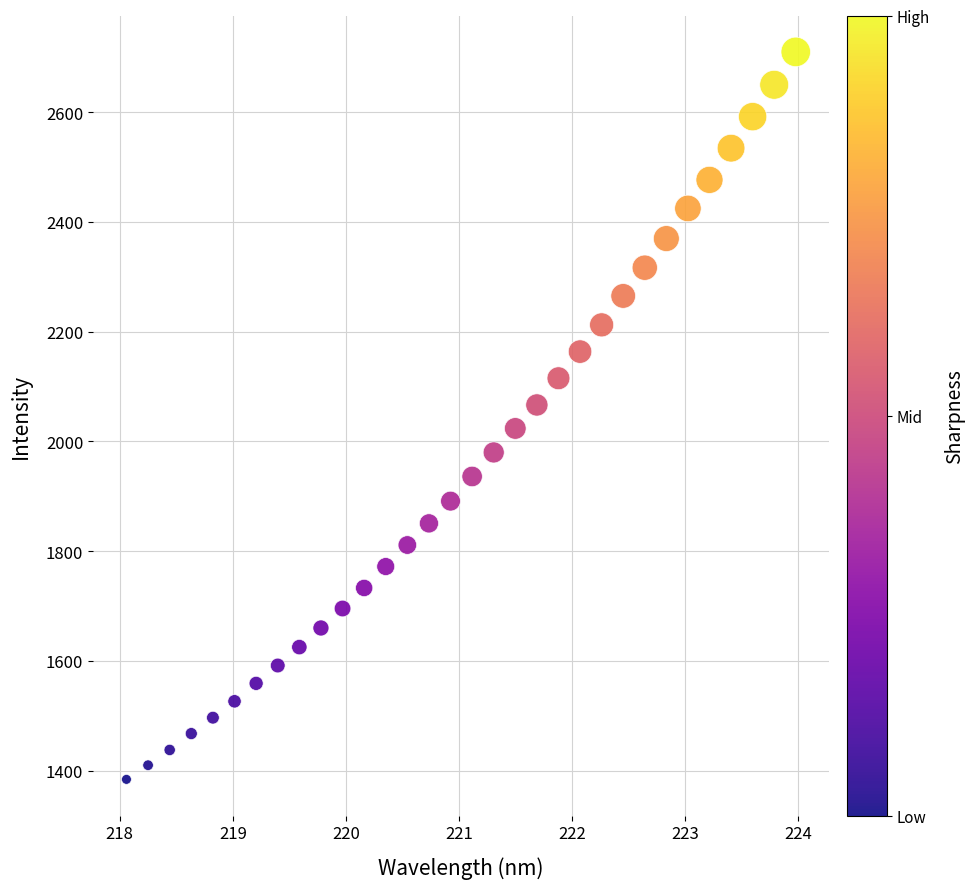

What is the range of X values (max minus min)?

5.9